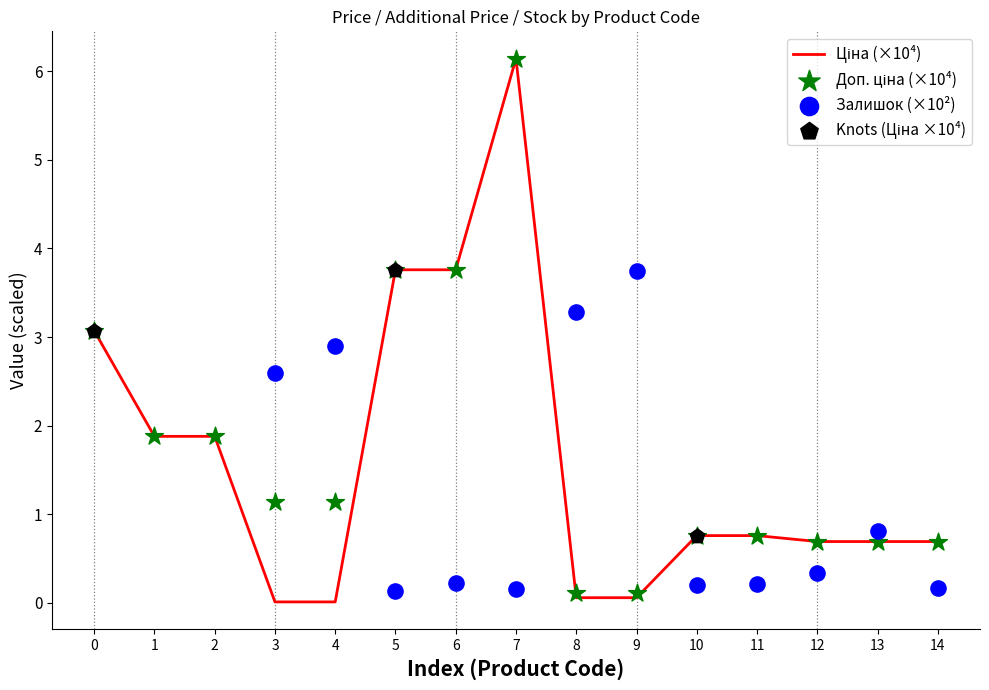

Which series reaches the maximum Y coordinate?

Ціна